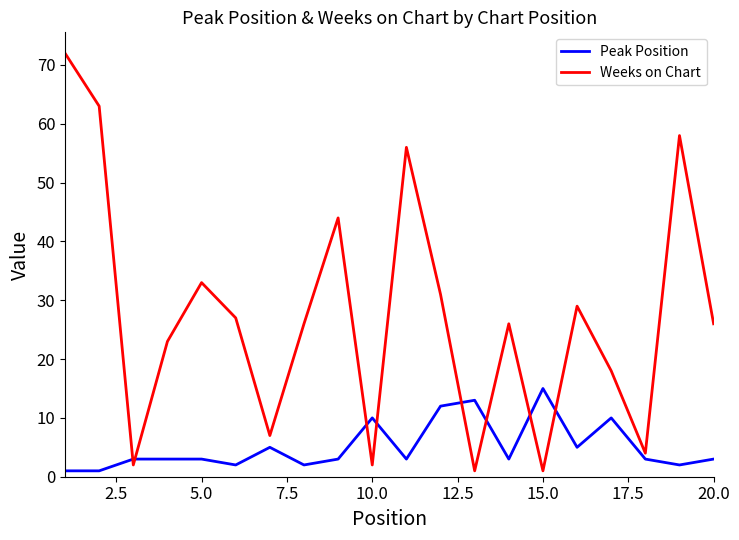

Which series has the largest total across all categories?

Weeks on Chart